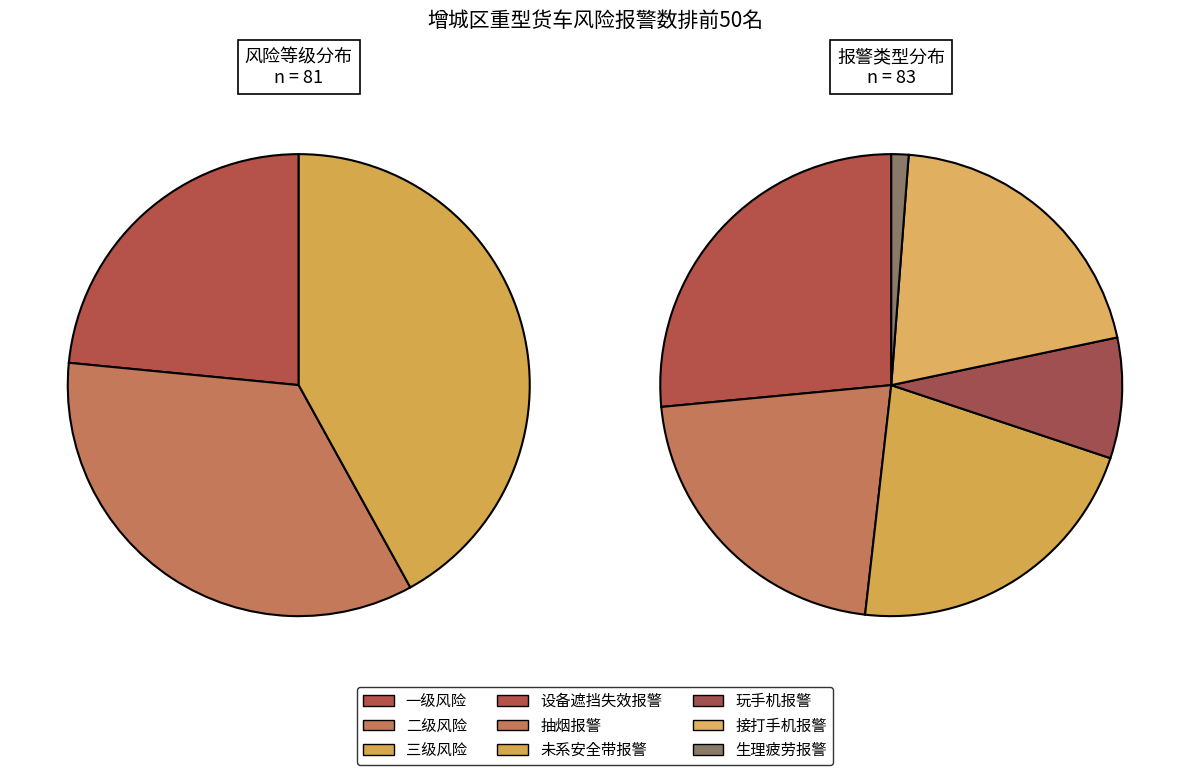

To the nearest percent, what percentage of the pie is 三级风险?

42%